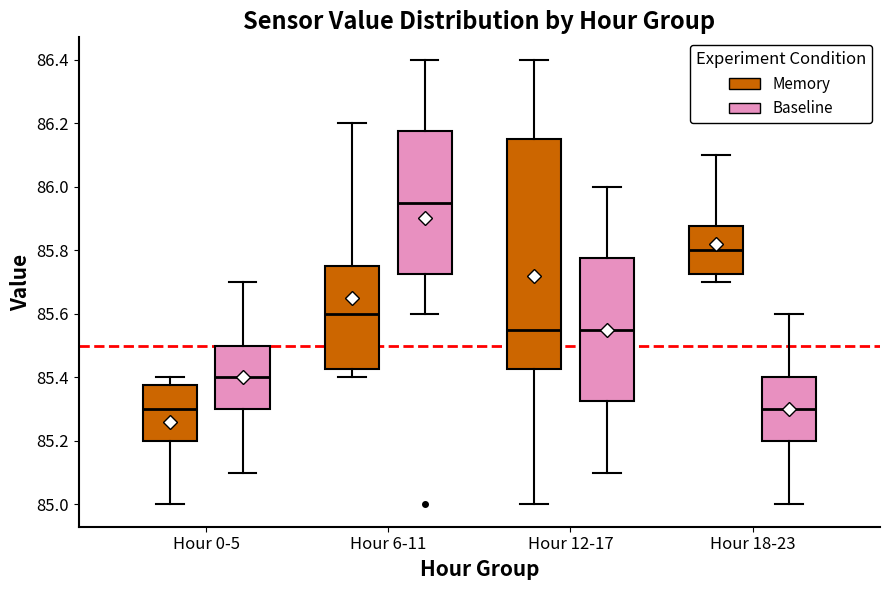

Which box is the tallest, from its lower edge to its upper edge?

Hour 12-17 (Memory)